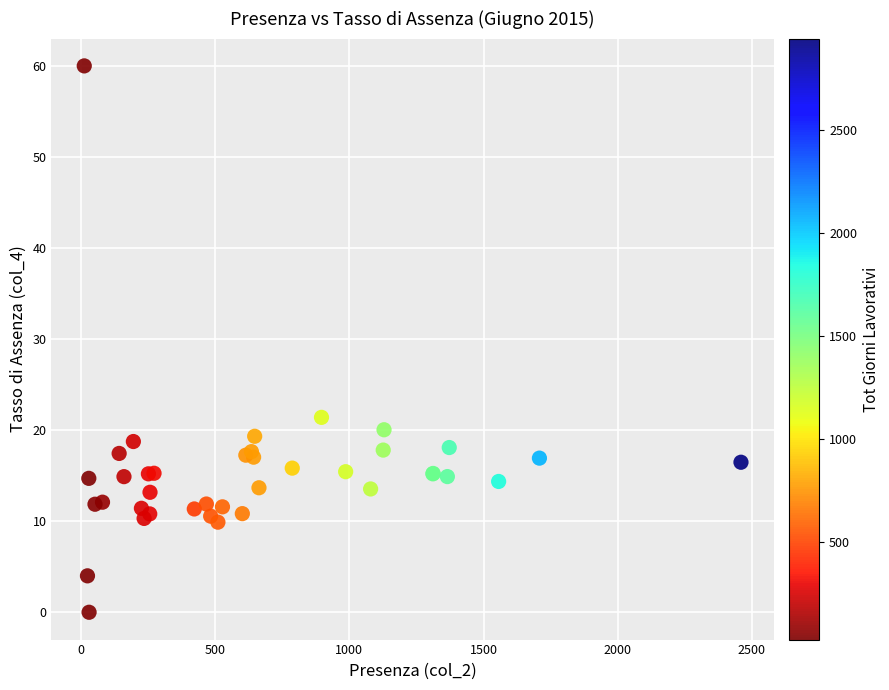

What Y value in the scatter plot is closest to 30?

21.4